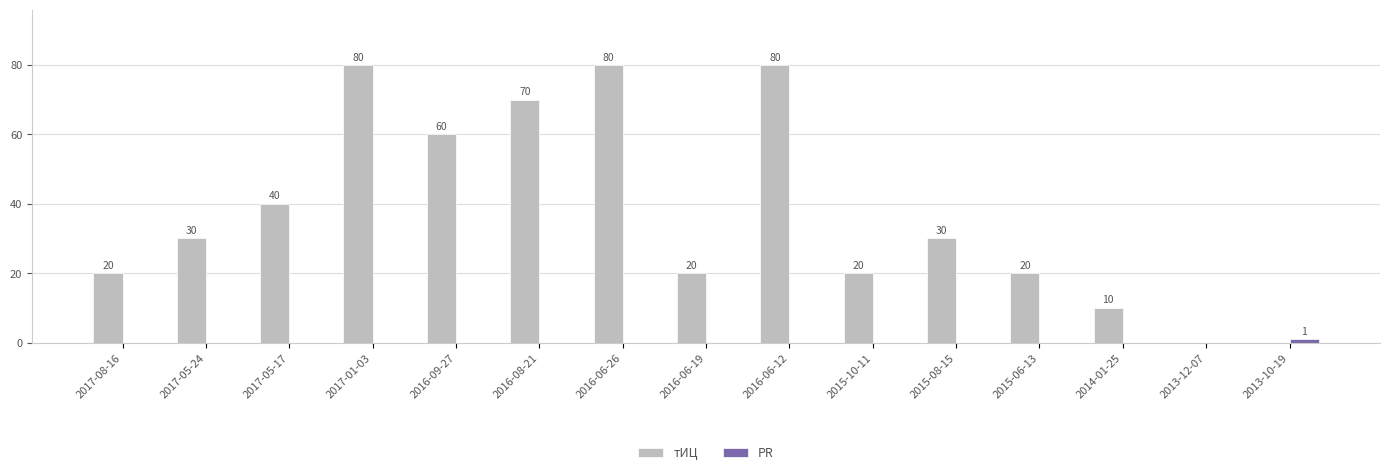

Which series has the largest total across all categories?

тИЦ